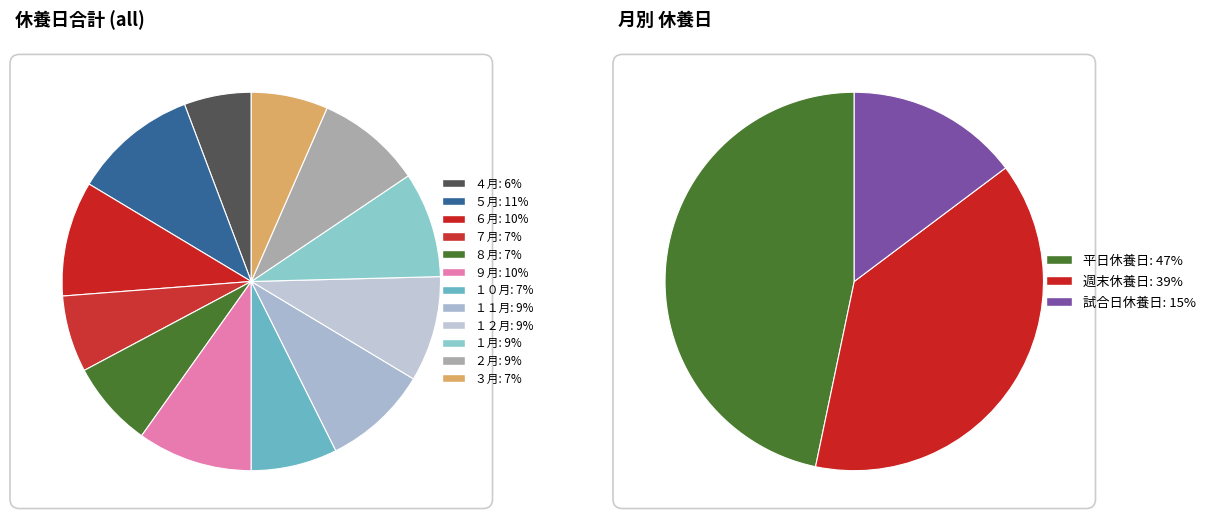

Does １月 account for over 50% of the chart?

No